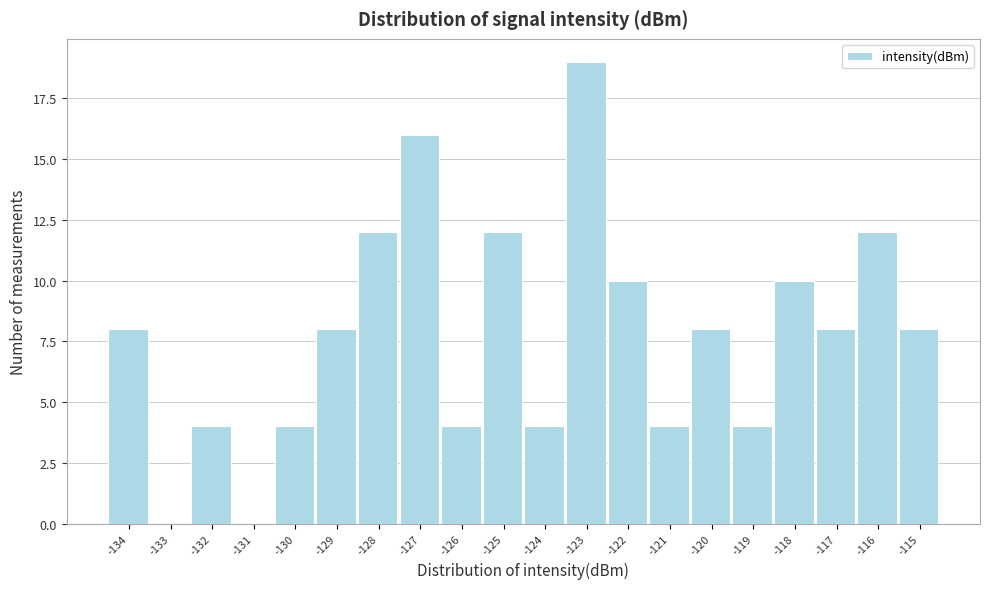

Reading right to left, transcribe all the data shown in this chart.

-115=8	-116=12	-117=8	-118=10	-119=4	-120=8	-121=4	-122=10	-123=19	-124=4	-125=12	-126=4	-127=16	-128=12	-129=8	-130=4	-131=0	-132=4	-133=0	-134=8